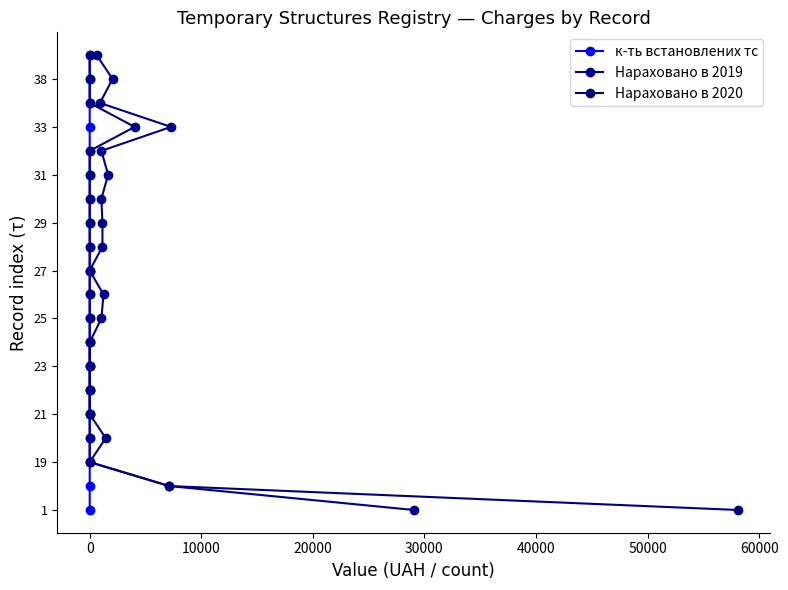

True or false: Нараховано в 2019 has a value of 25 at 14.

False